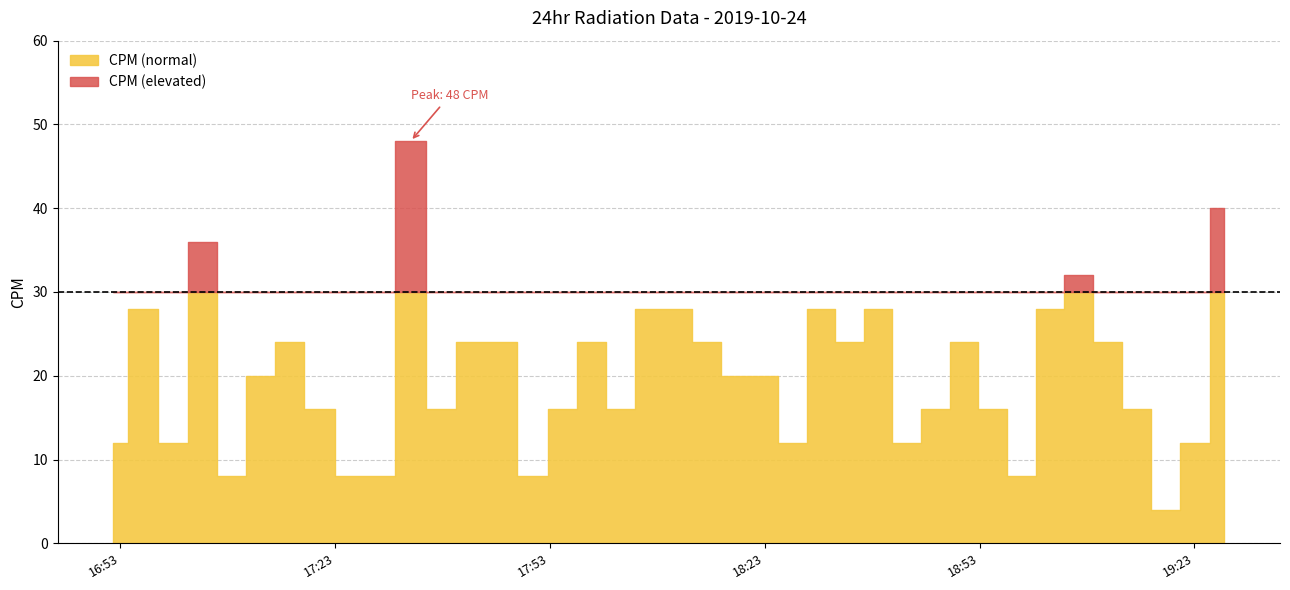

Reading right to left, list all the values displayed in this chart.

40	12	4	16	24	32	28	8	16	24	16	12	28	24	28	12	20	20	24	28	28	16	24	16	8	24	24	16	48	8	8	16	24	20	8	36	12	28	12